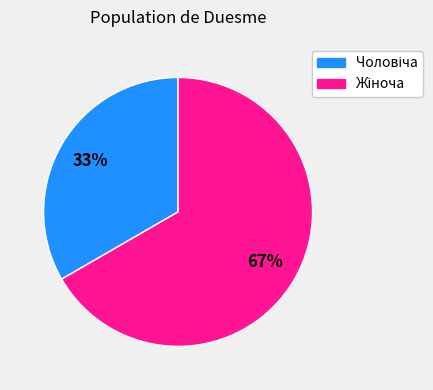

To the nearest percent, what is the average slice percentage?

50%